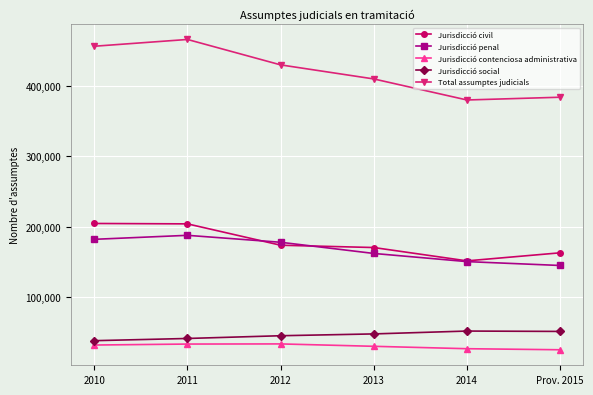

What is the difference between the second highest and second lowest values in the Jurisdicció social series?

9998